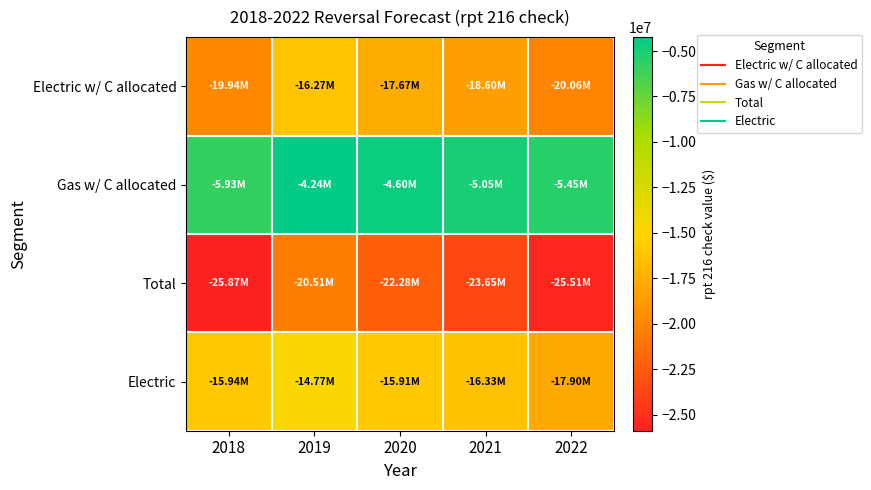

Which series has the largest total across all categories?

Gas w/ C allocated